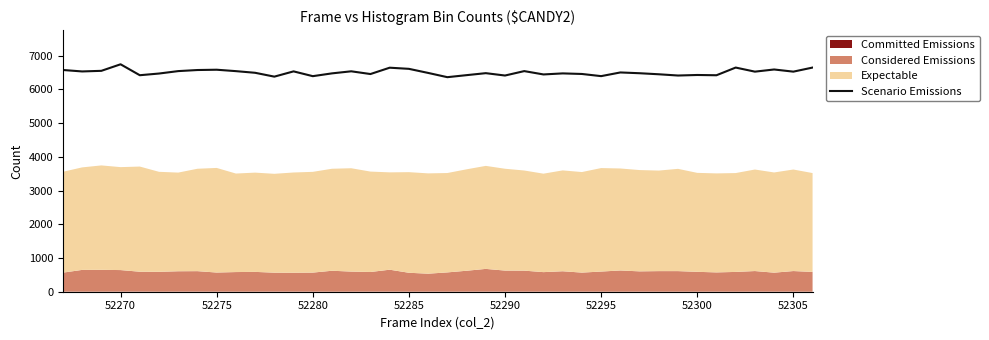

How many data points are above 6491?

19